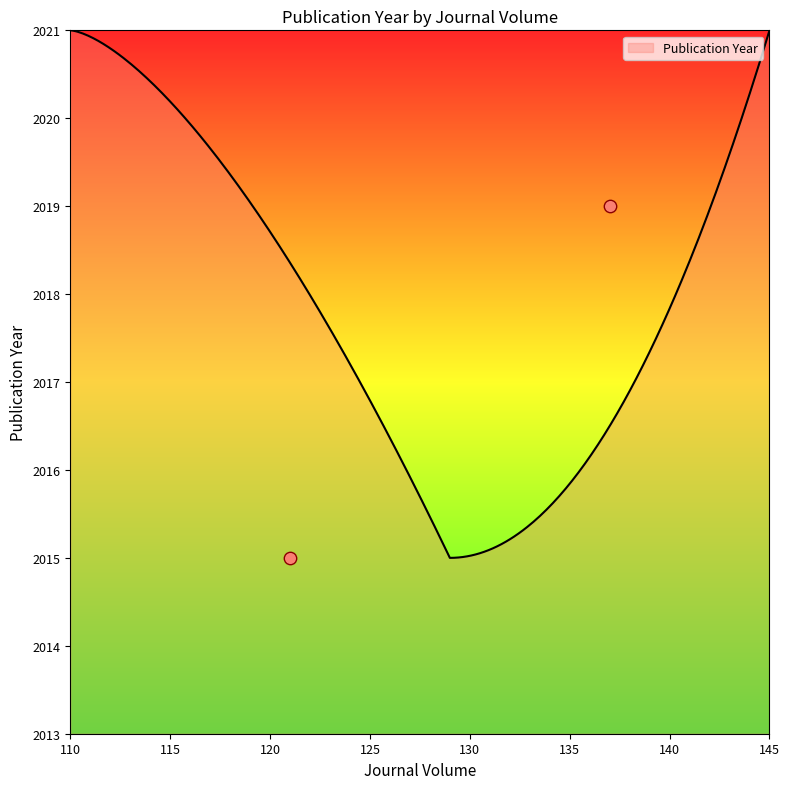

Which has a higher value, 121 or 137?

121